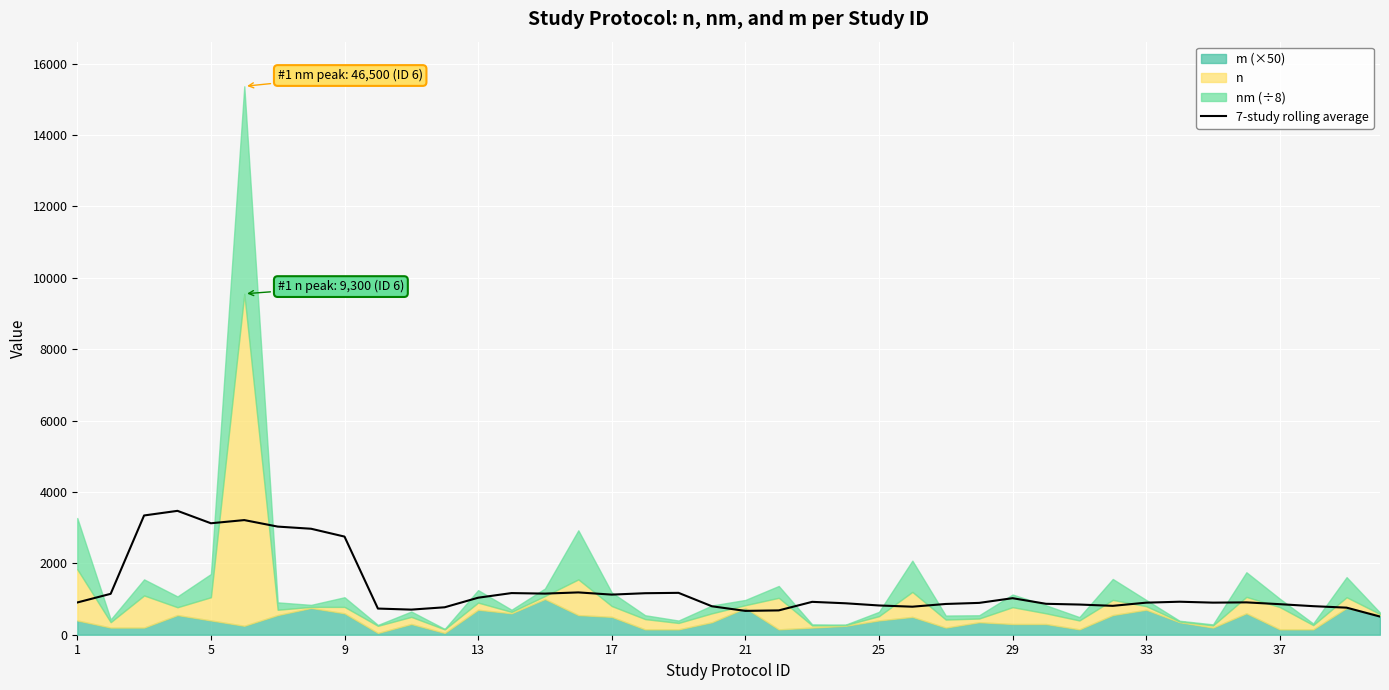

What is the lowest value of the 7-study rolling average series?

508.3